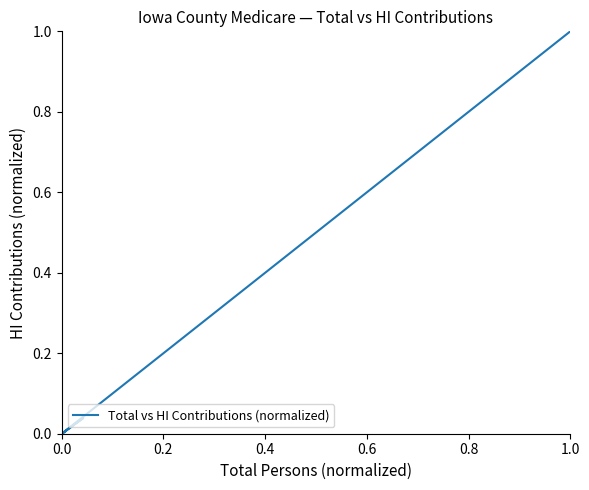

What is the difference between the maximum and second lowest values?

1.0